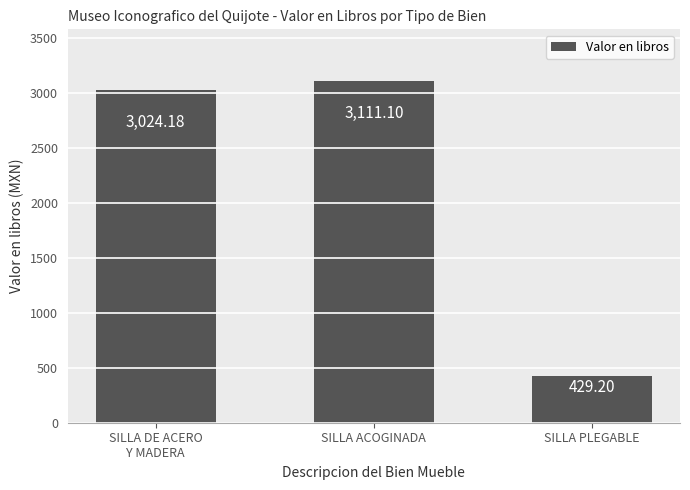

Reading left to right, what are all the values shown in this chart?

3024.2	3111.1	429.2